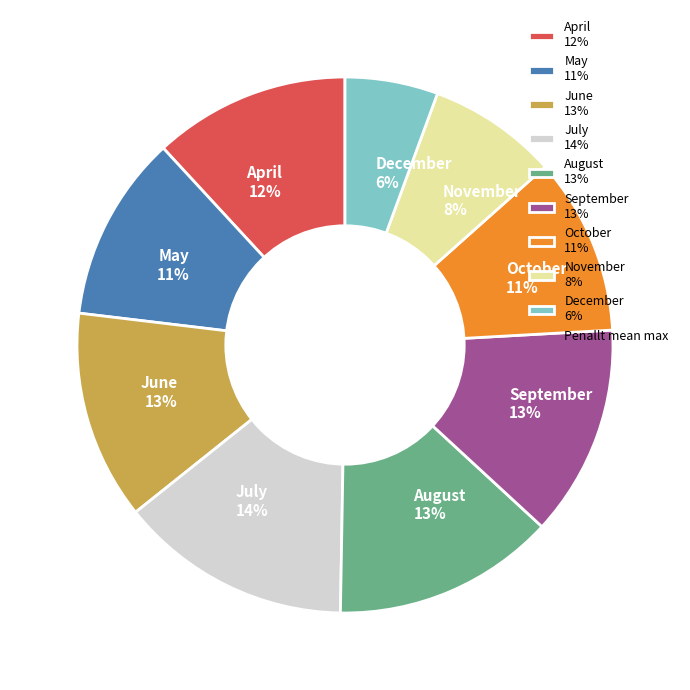

To the nearest percent, what portion does May represent?

11%